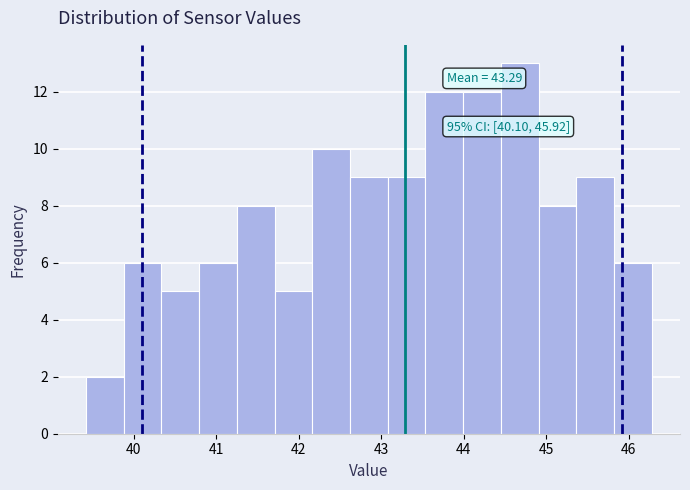

Over which range of the x-axis is the bar tallest?

44.5 to 44.9